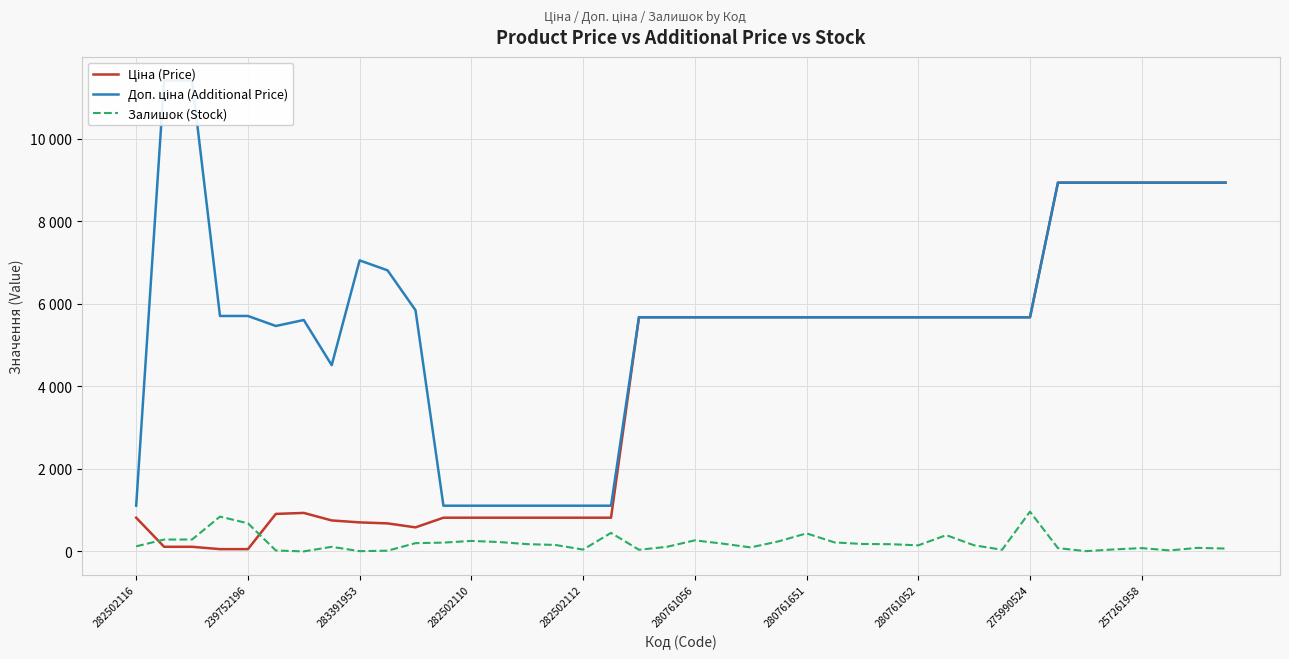

What is the lowest value of the Залишок (Stock) series?

2.0